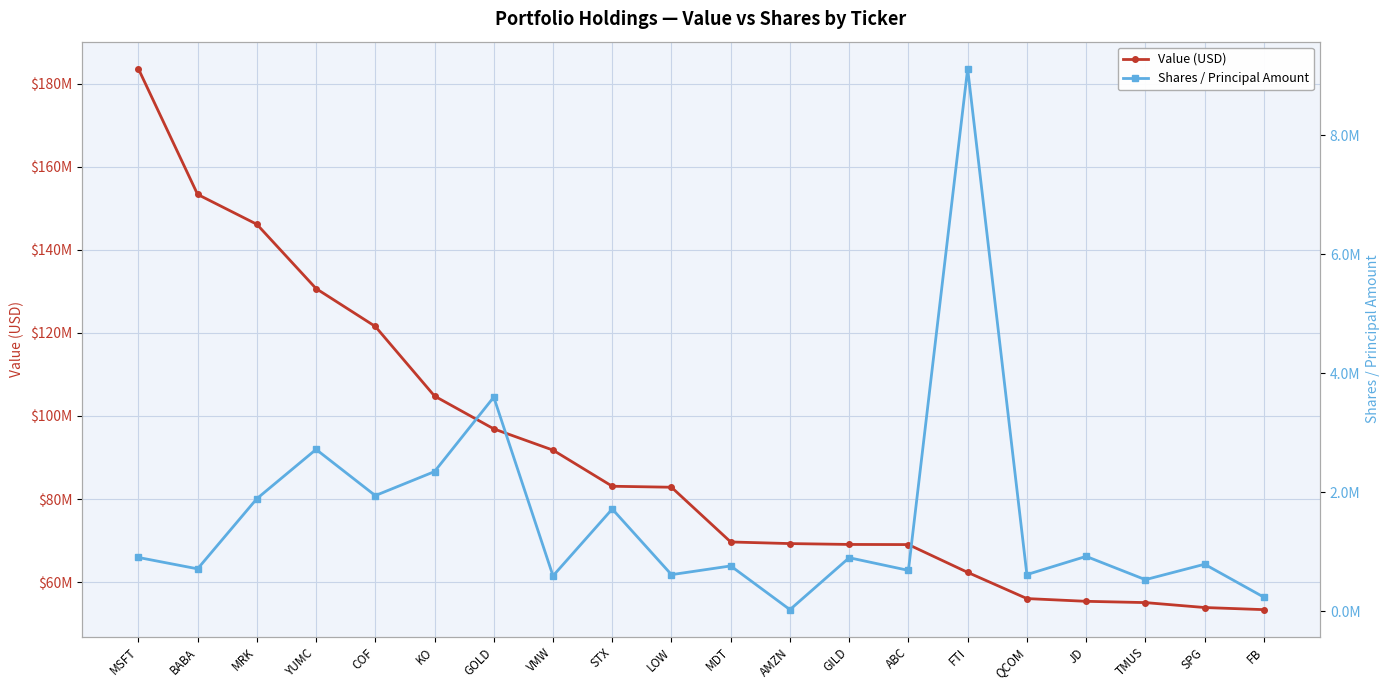

Reading right to left, list all the values displayed in this chart.

Value (USD): FB=53385000	SPG=53895000	TMUS=55082000	JD=55390000	QCOM=56051000	FTI=62357000	ABC=69046000	GILD=69079000	AMZN=69287000	MDT=69674000	LOW=82848000	STX=83088000	VMW=91781000	GOLD=96898000	KO=104801000	COF=121554000	YUMC=130673000	MRK=146145000	BABA=153338000	MSFT=183592000
Shares / Principal Amount: FB=235108	SPG=788170	TMUS=528876	JD=920413	QCOM=614531	FTI=9116589	ABC=685190	GILD=897842	AMZN=25115	MDT=759805	LOW=613144	STX=1716356	VMW=592675	GOLD=3596814	KO=2345609	COF=1942074	YUMC=2718390	MRK=1889893	BABA=710886	MSFT=902131